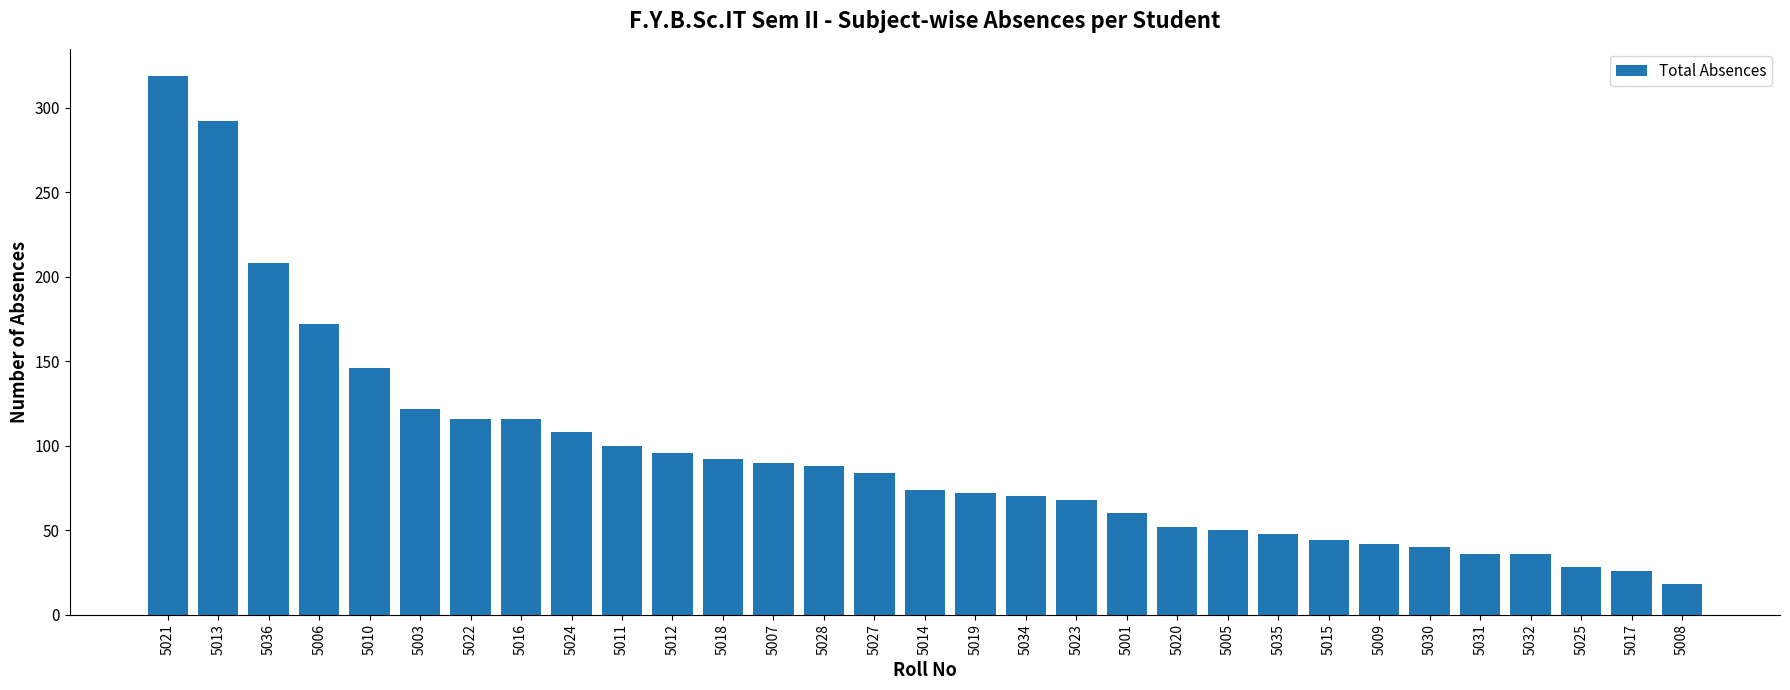

Which label corresponds to the largest value in the chart?

5021